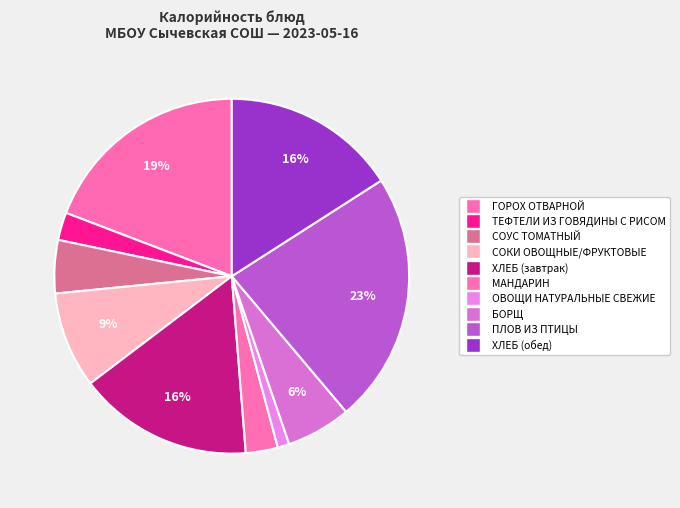

Does any single category account for the majority?

No